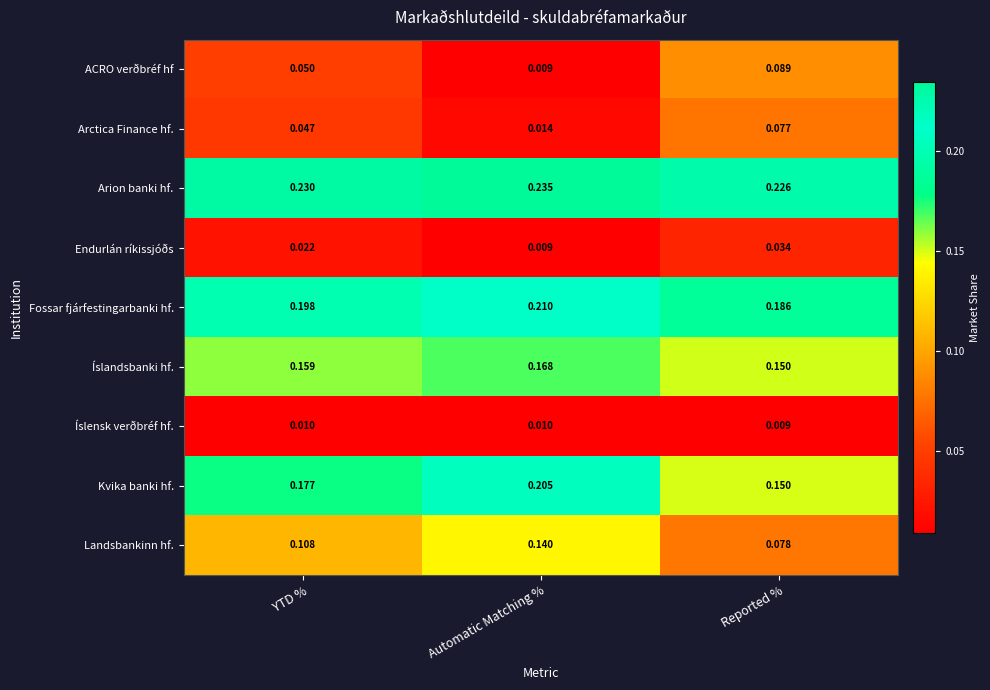

At which label does Kvika banki hf. reach its peak?

Automatic Matching %